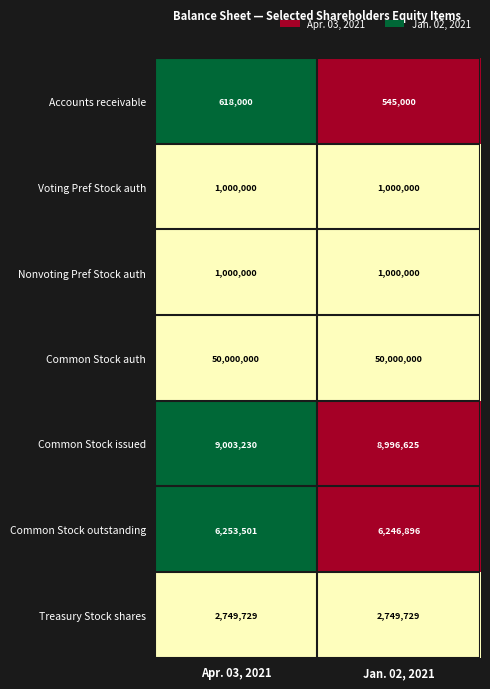

What is the average value of the Common Stock issued series?

8999928